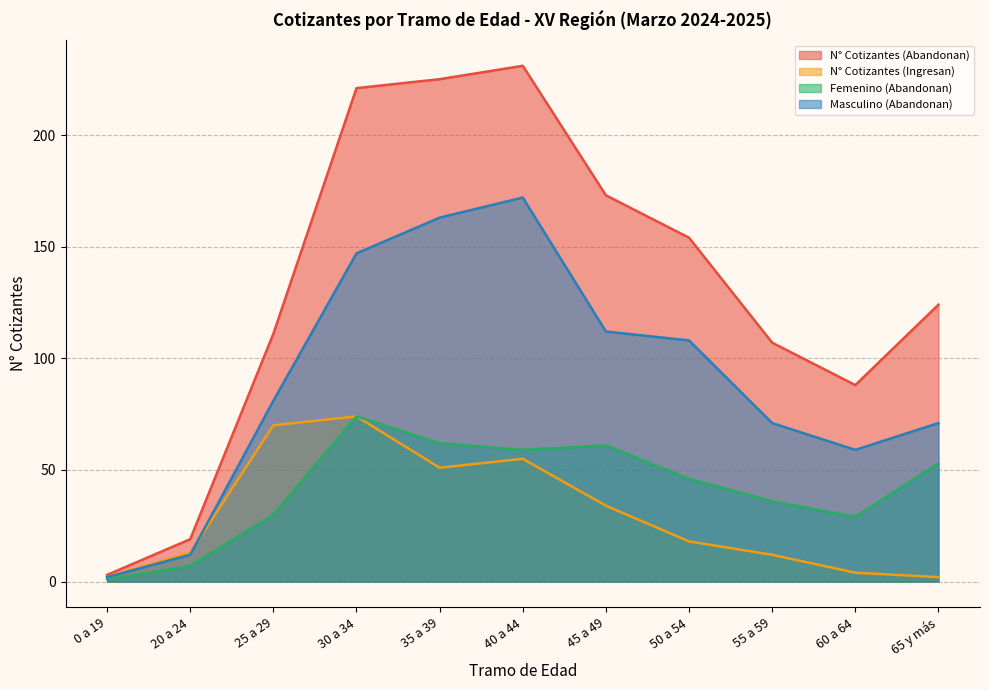

What is the difference between the highest and lowest values at 65 y más?

122